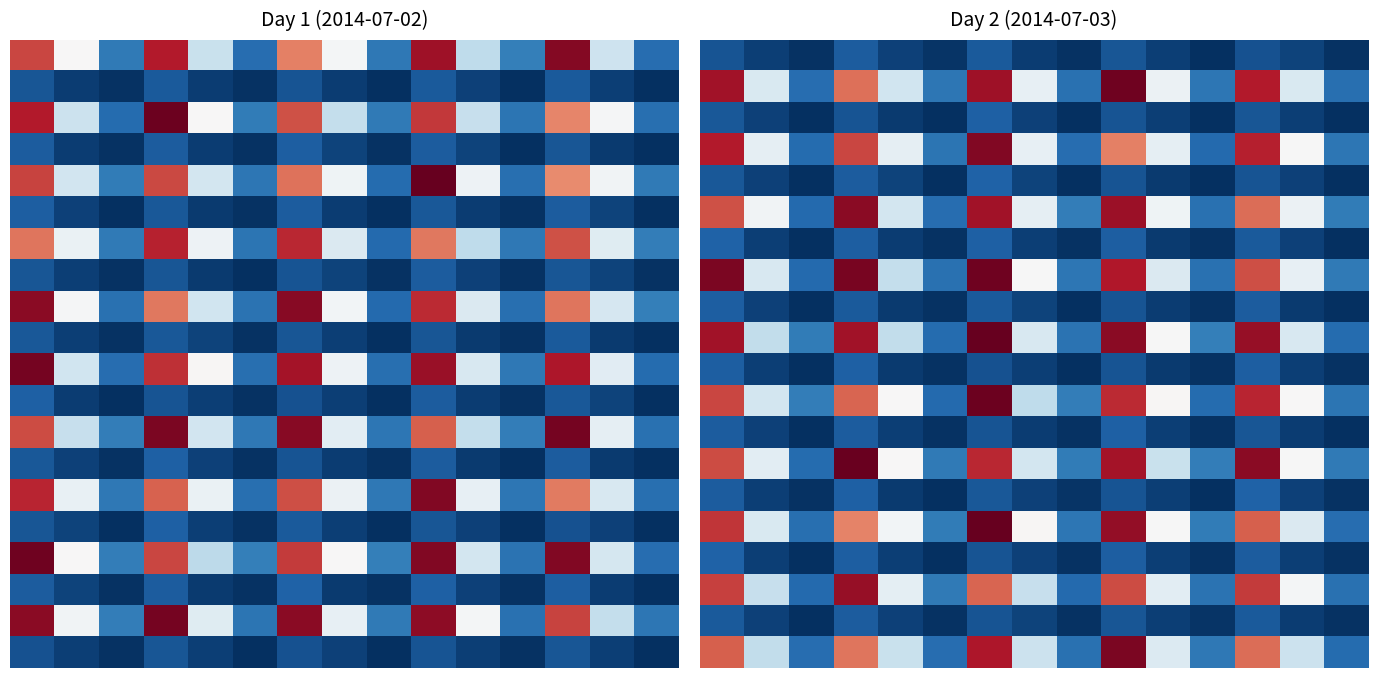

What is the spread (max minus min) of values at 8?

10578.5